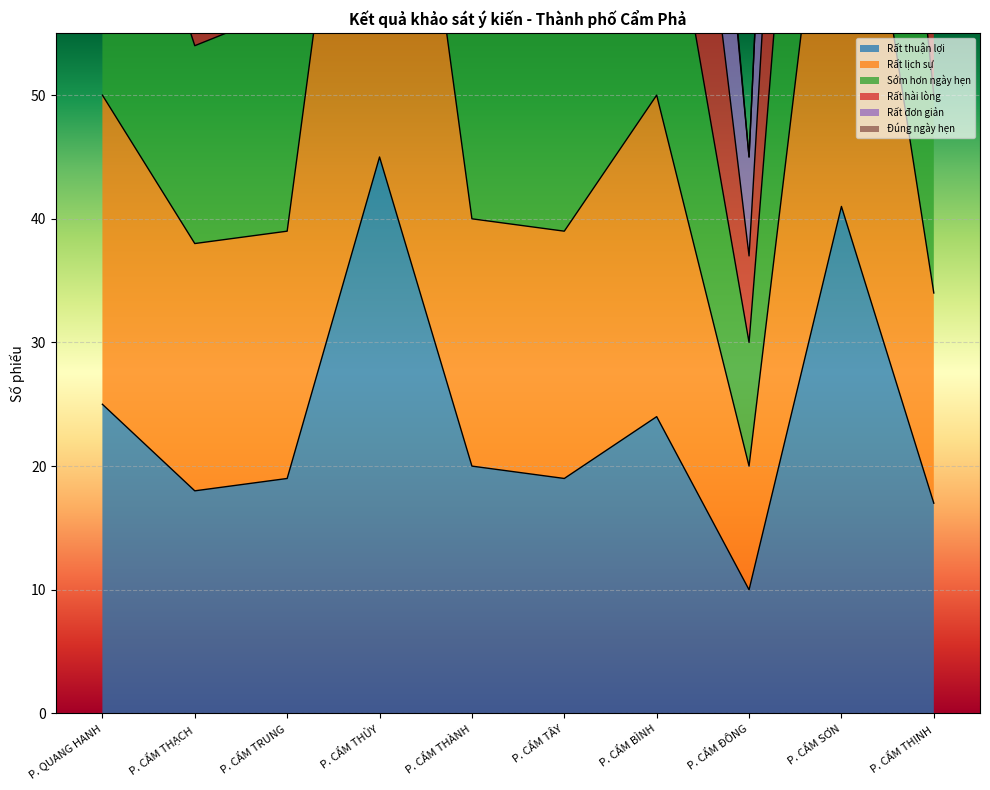

At which label does Rất thuận lợi reach its peak?

P. CẨM THỦY